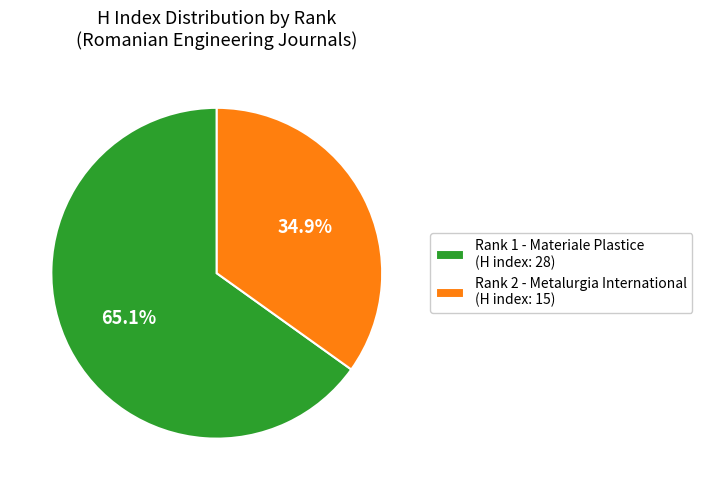

What portion of the pie excludes Rank 1 - Materiale Plastice (H index: 28)?

34.9%